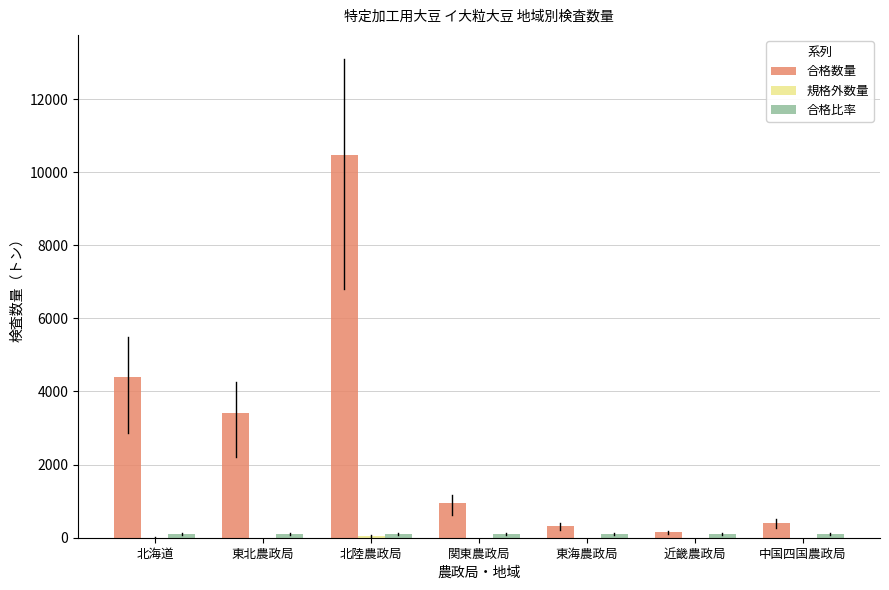

Are the bars grouped side by side (vs. stacked)?

Yes